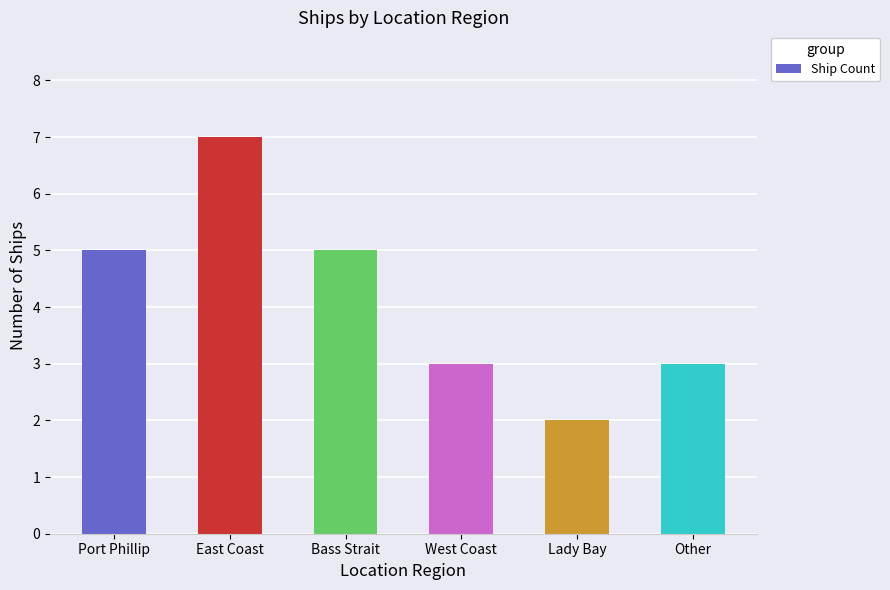

What is the label of the 1st bar from the right?

Other